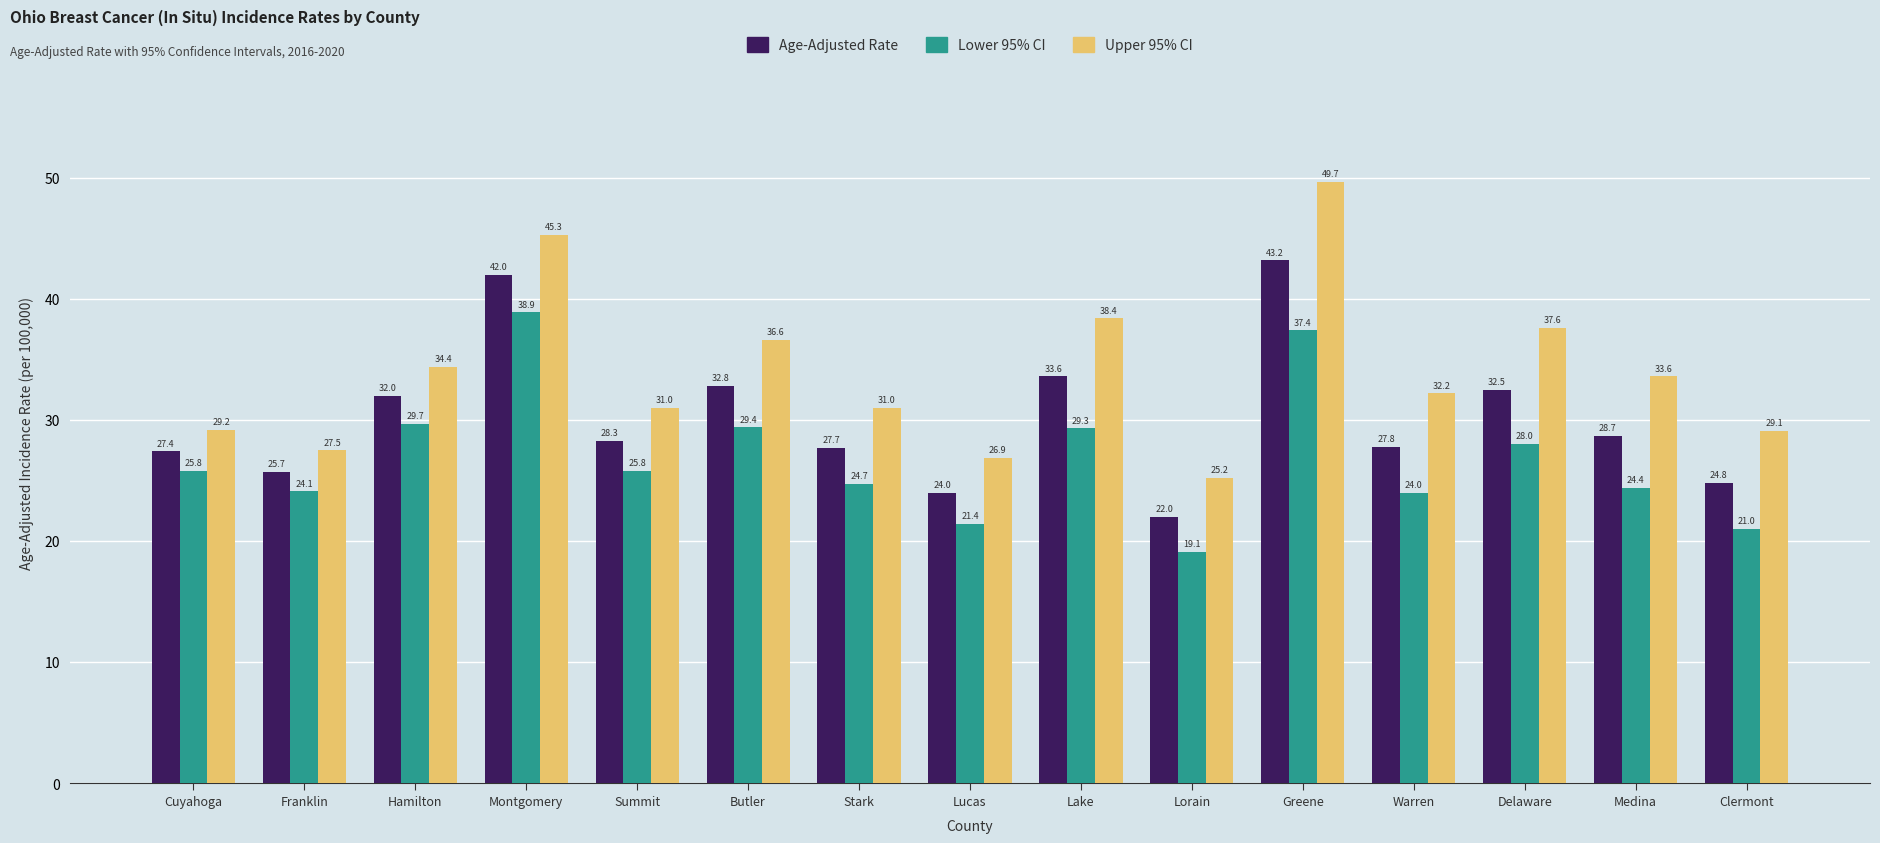

What is the difference between the maximum and minimum values in the Lower 95% CI series?

19.8